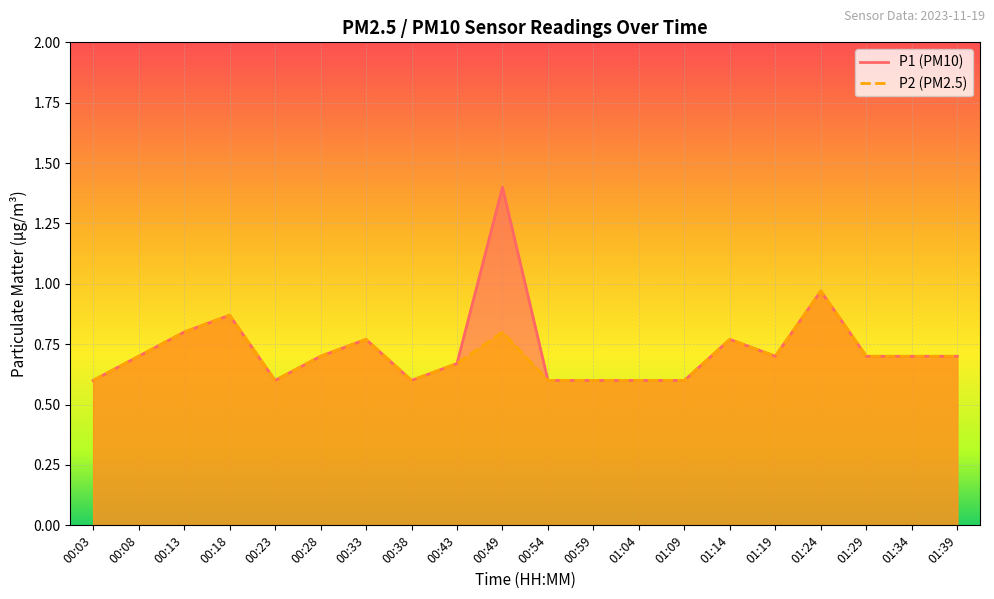

What is the total value across all series at 00:59?

1.2